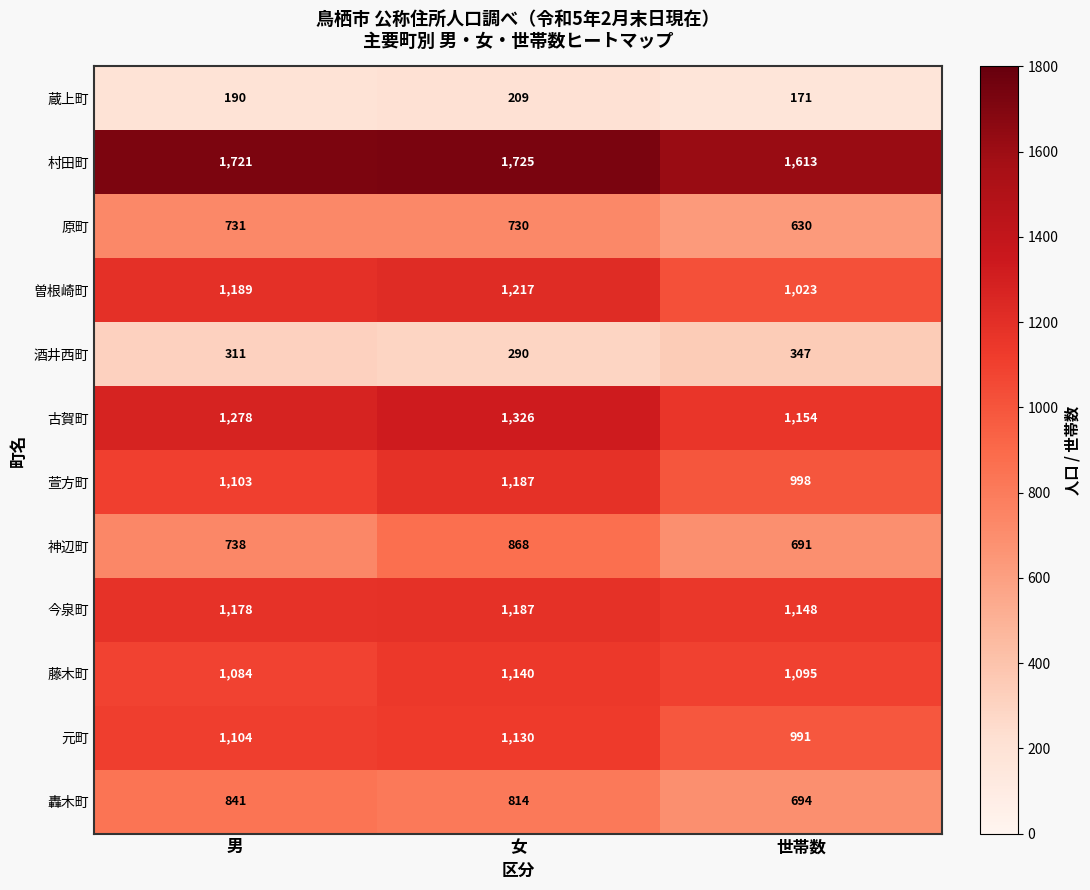

What is the maximum value shown in the chart?

1725